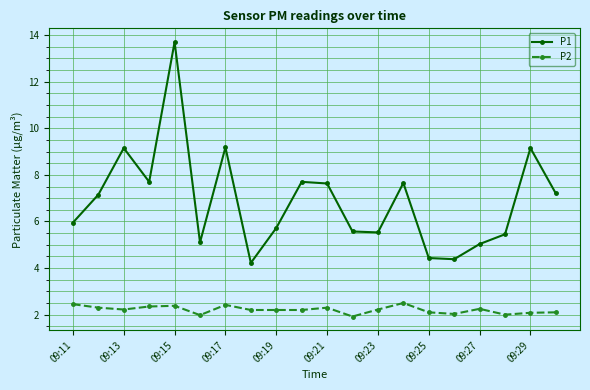

What is the value of the P1 point at the 5th from the left?

13.7